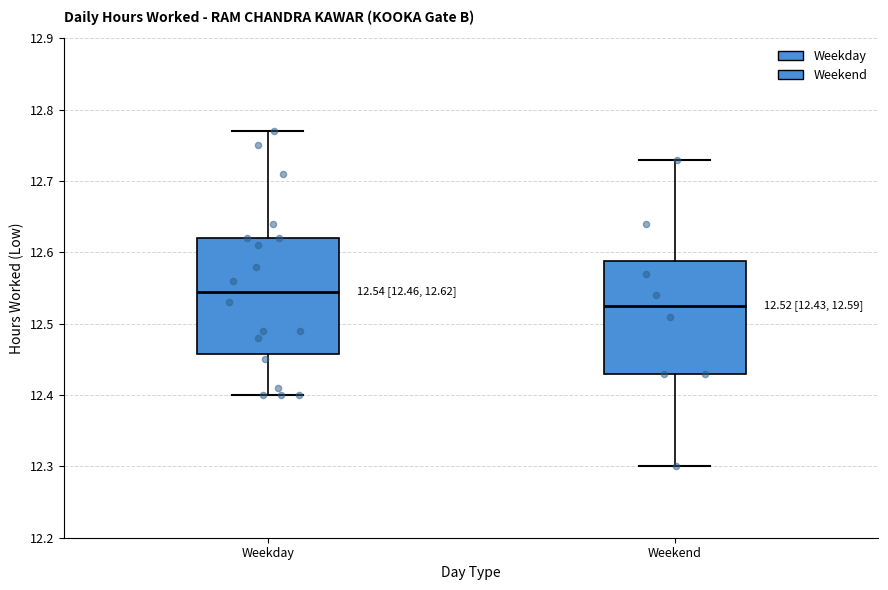

Which box's median line is the highest?

Weekday